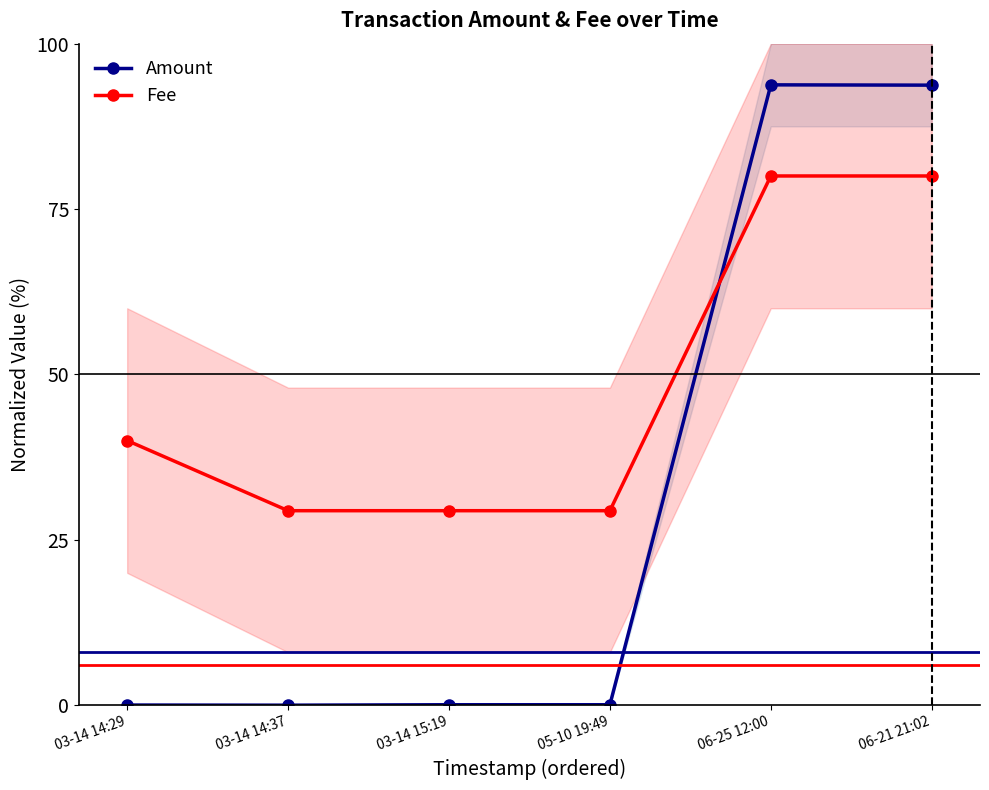

Between 03-14 15:19 and 05-10 19:49, which series saw the biggest shift?

Amount